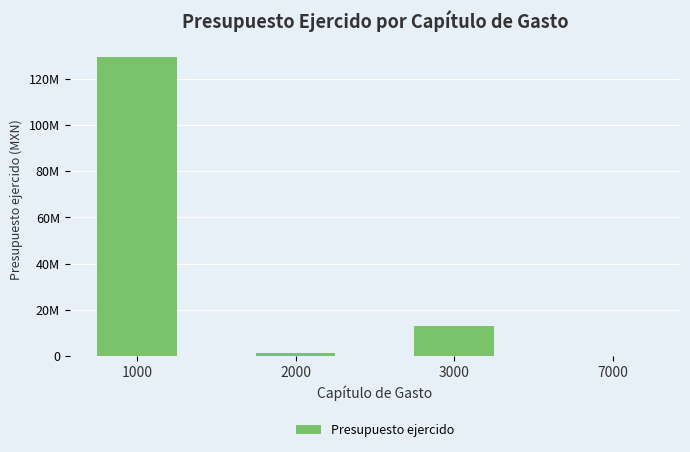

What is the sum of all values?

143784284.9